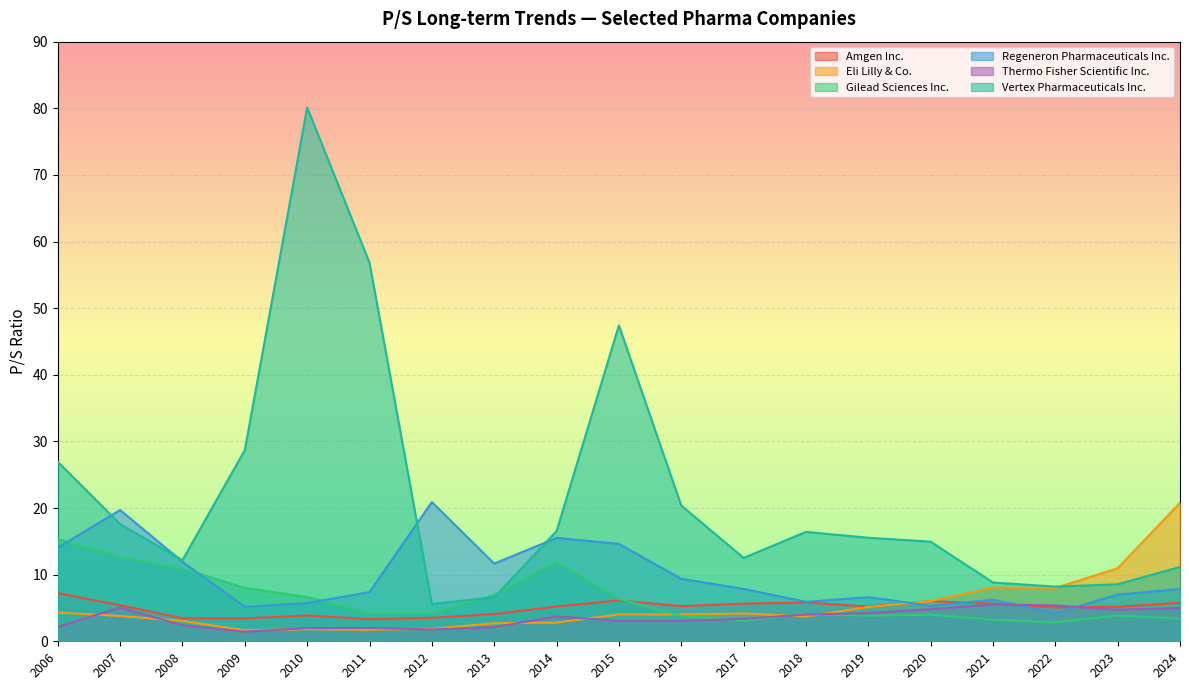

Is the value of Amgen Inc. at 2014 greater than the value of Eli Lilly & Co. at 2009?

Yes